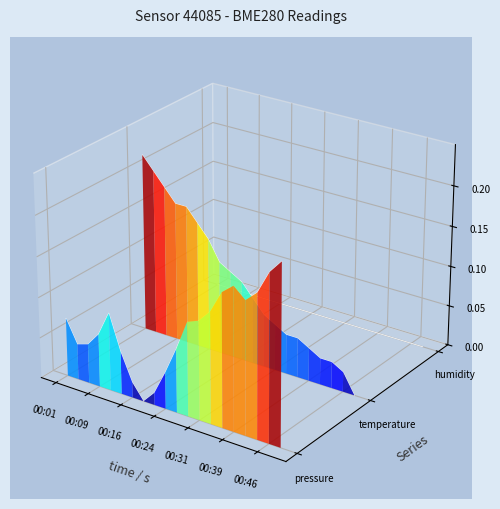

Rank the series by their average value, from lowest to highest.

pressure, humidity, temperature